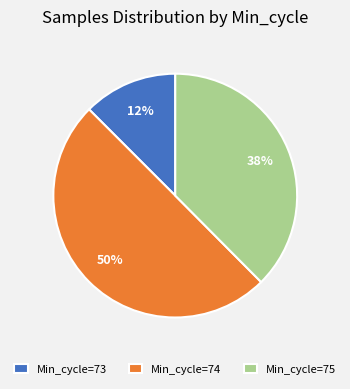

Is it true that Min_cycle=75 is 38% of the pie?

True